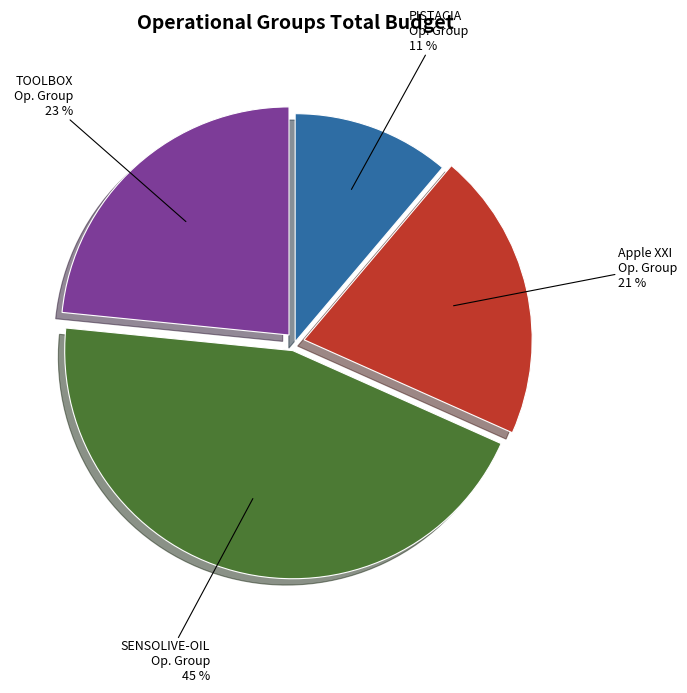

To the nearest percent, what is the average slice percentage?

25%